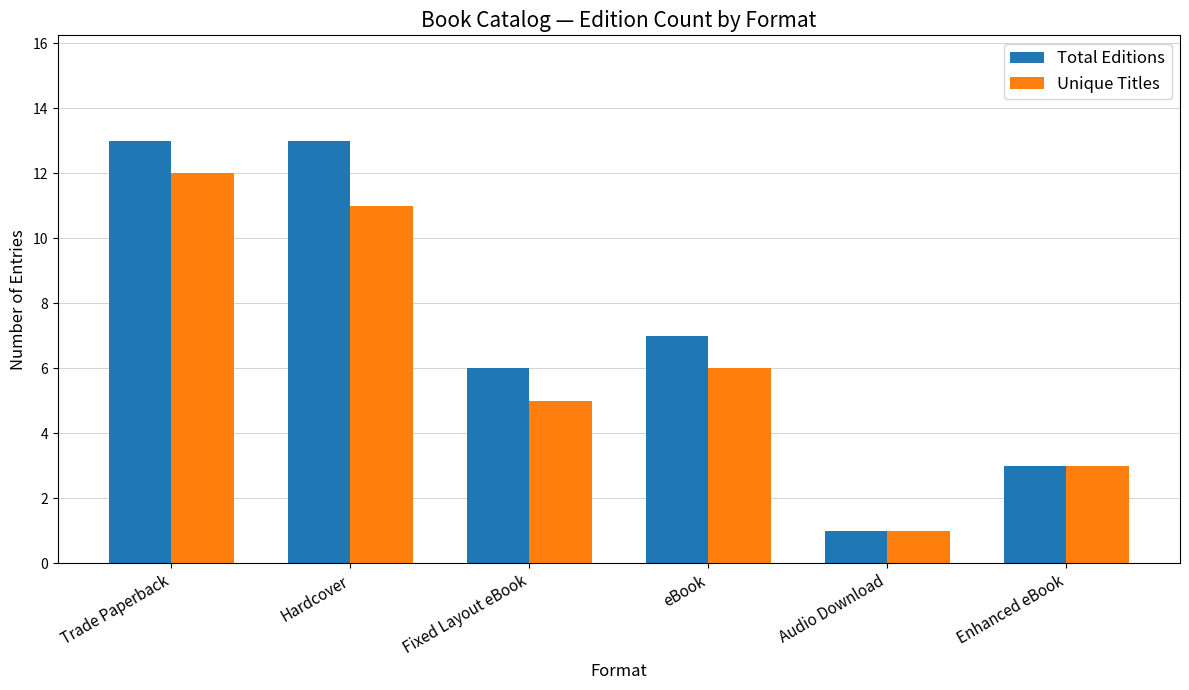

What is the greatest value displayed?

13